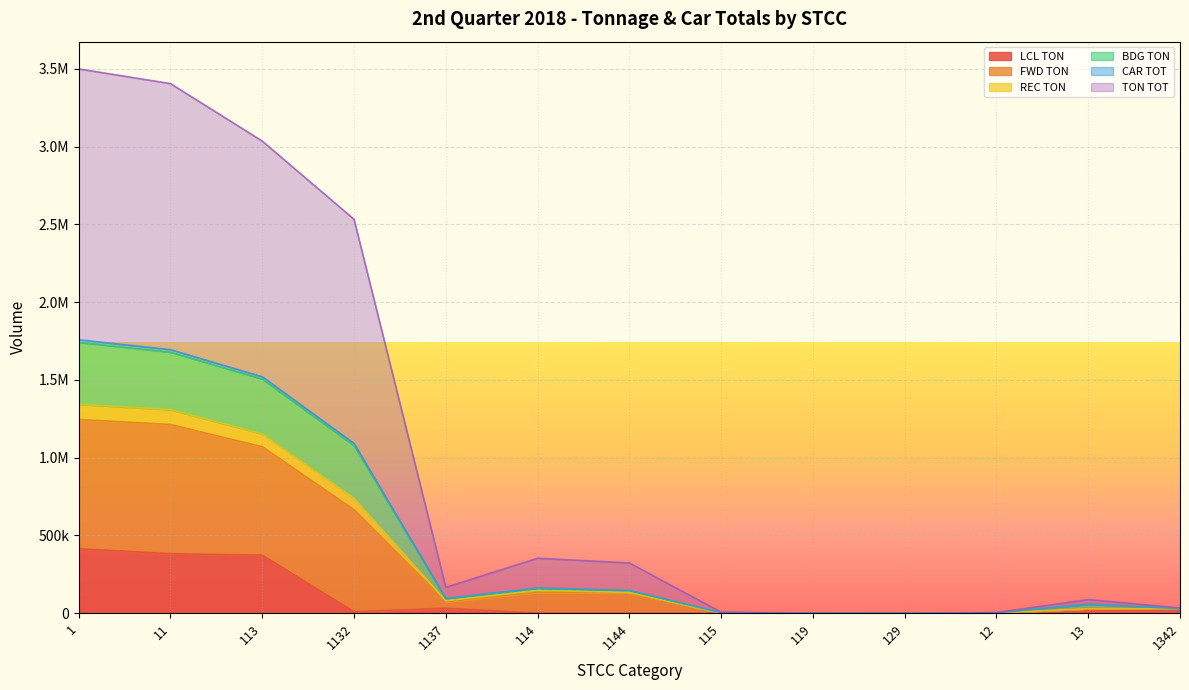

At which category is the sum across all series the highest?

1